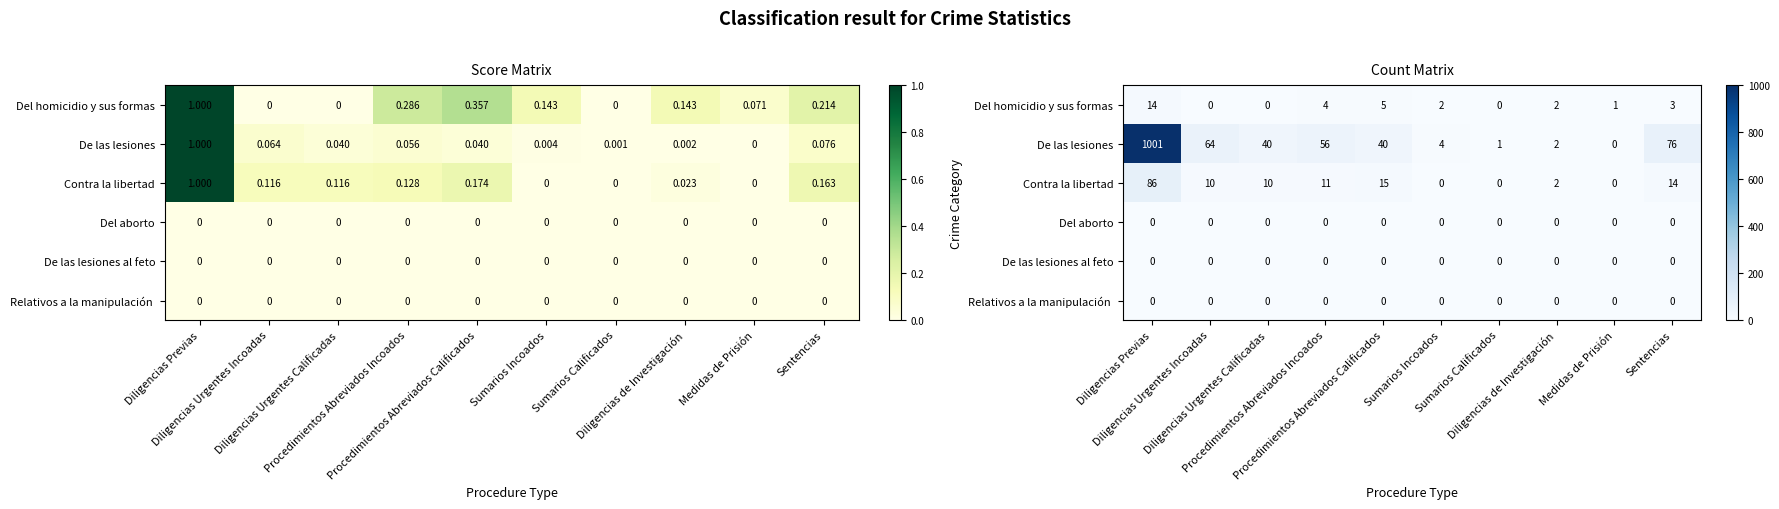

At Diligencias de Investigación, list the series in order from largest to smallest.

Del homicidio y sus formas, De las lesiones, Contra la libertad, Del aborto, De las lesiones al feto, Relativos a la manipulación